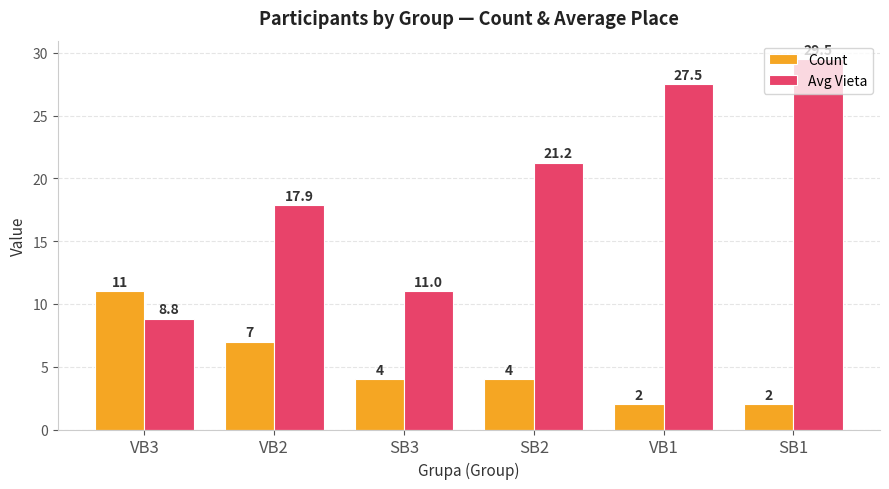

Is the value of Count at VB1 greater than the value of Avg Vieta at VB3?

No